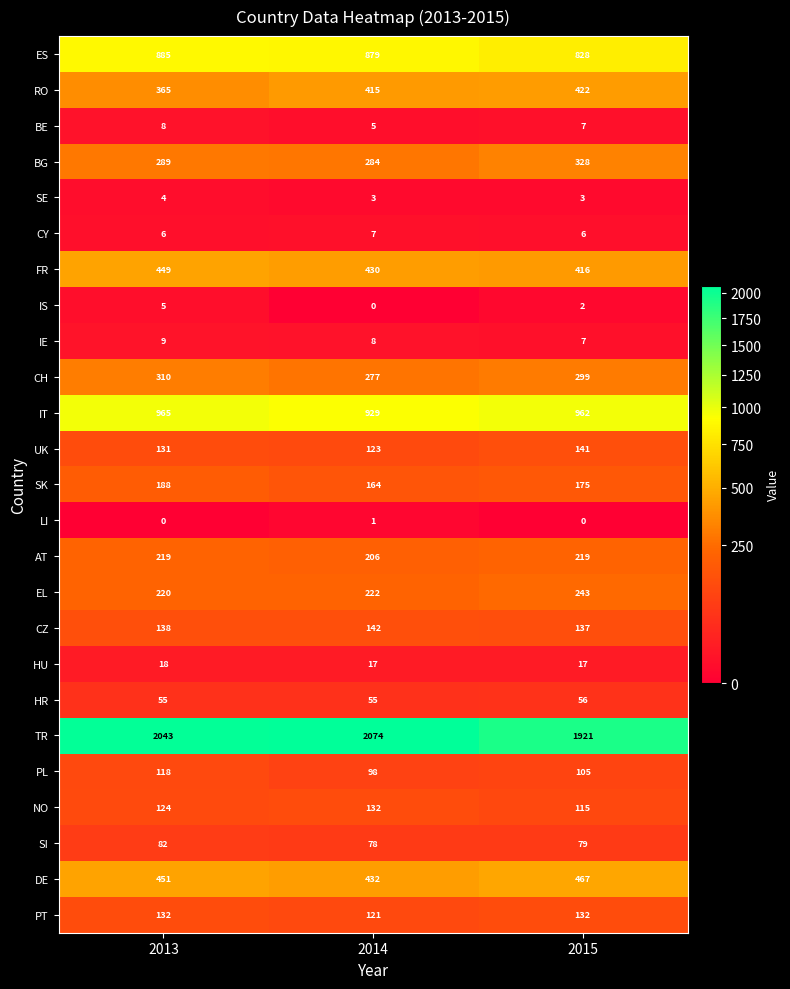

The CY series shows 4 at 2014. True or false?

False